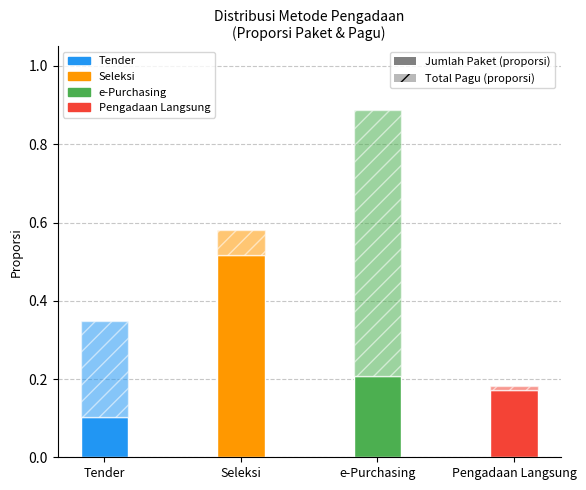

What is the total value across all series at Tender?

0.3